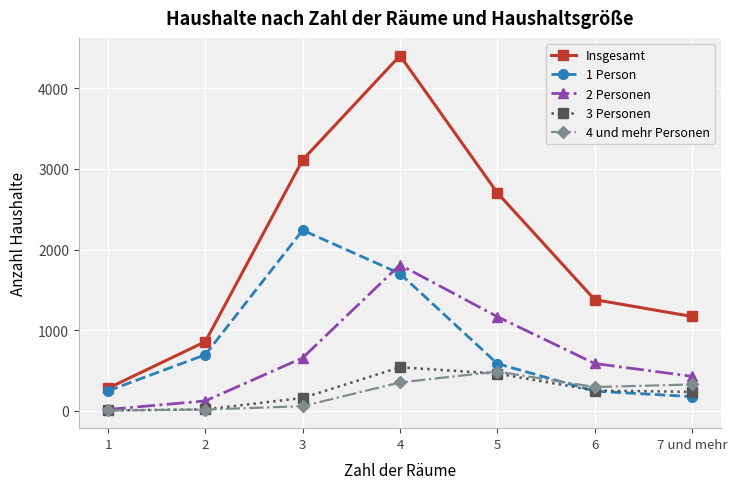

What position from the left is 3?

3